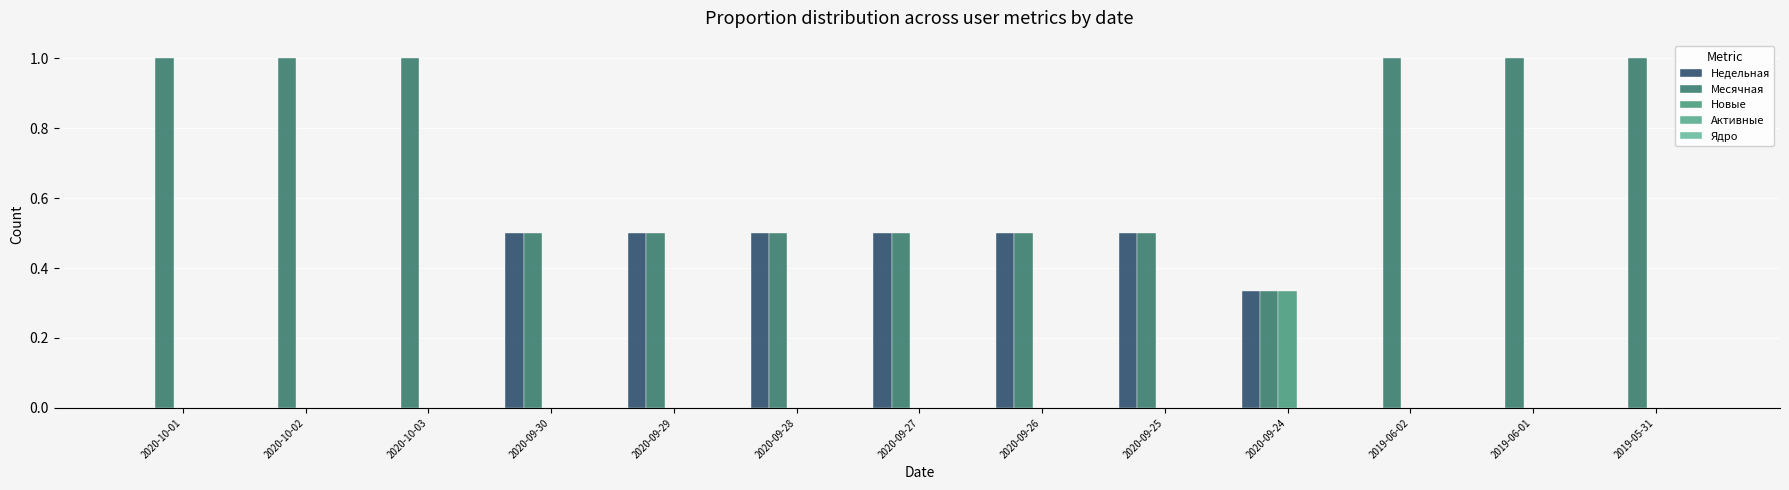

Rank the series at 2020-09-27 from highest to lowest value.

Недельная, Месячная, Новые, Активные, Ядро